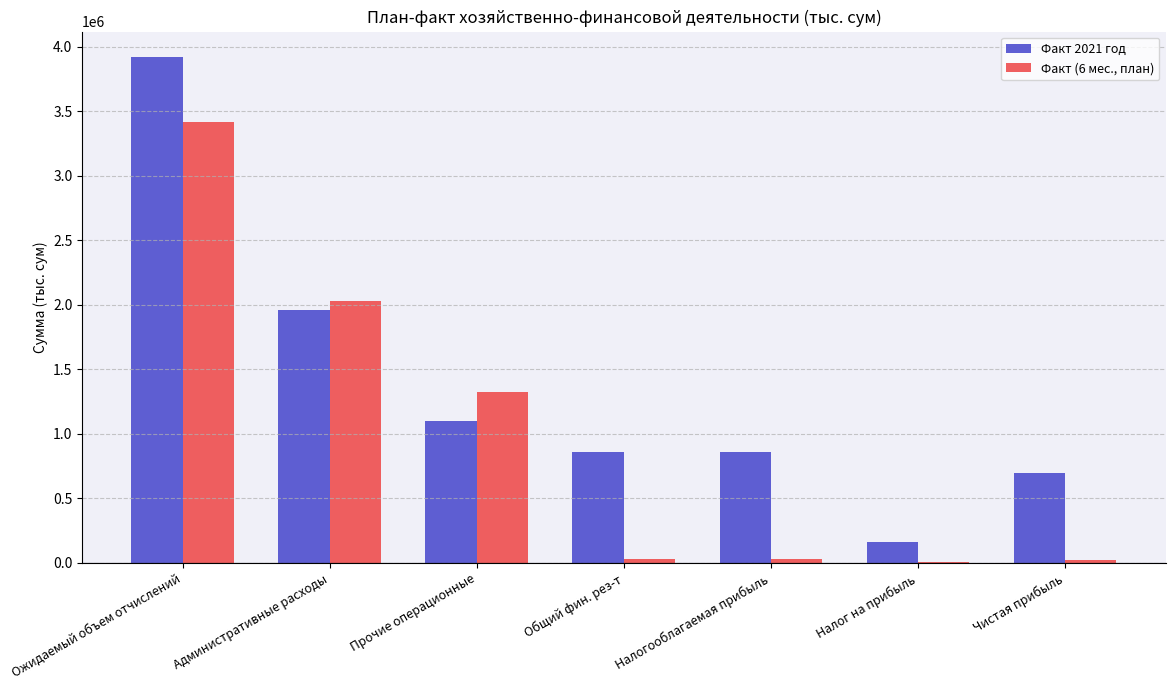

At which label does Факт 2021 год reach its peak?

Ожидаемый объем отчислений